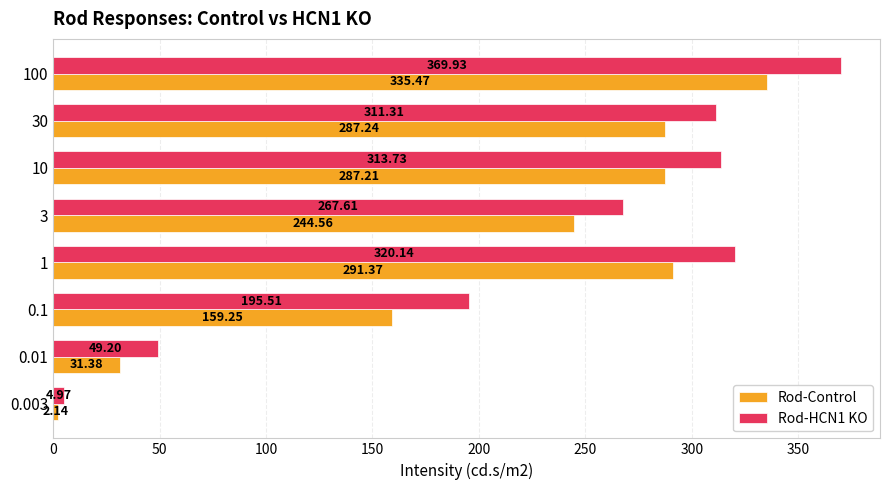

At which category is the sum across all series the highest?

100